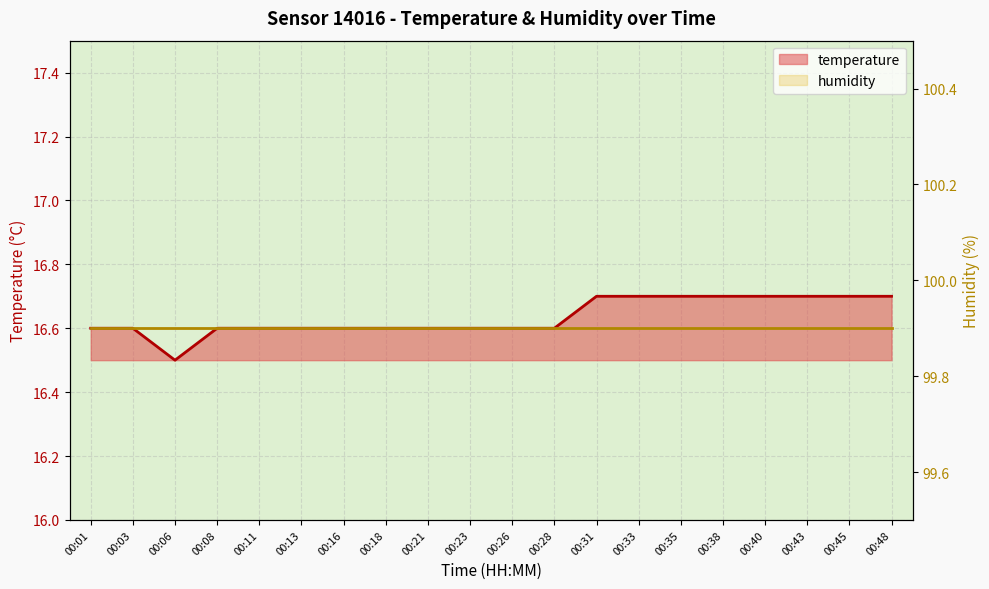

The humidity series shows 99.9 at 00:16. True or false?

True